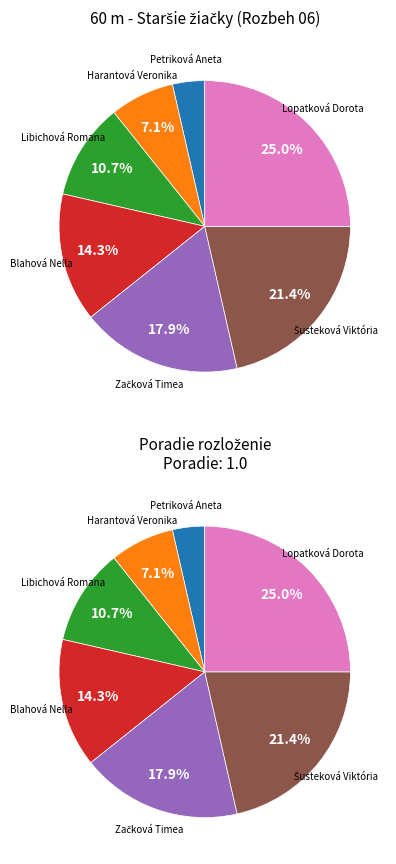

What is the change in value from Blahová Nella to Šusteková Viktória?

+2